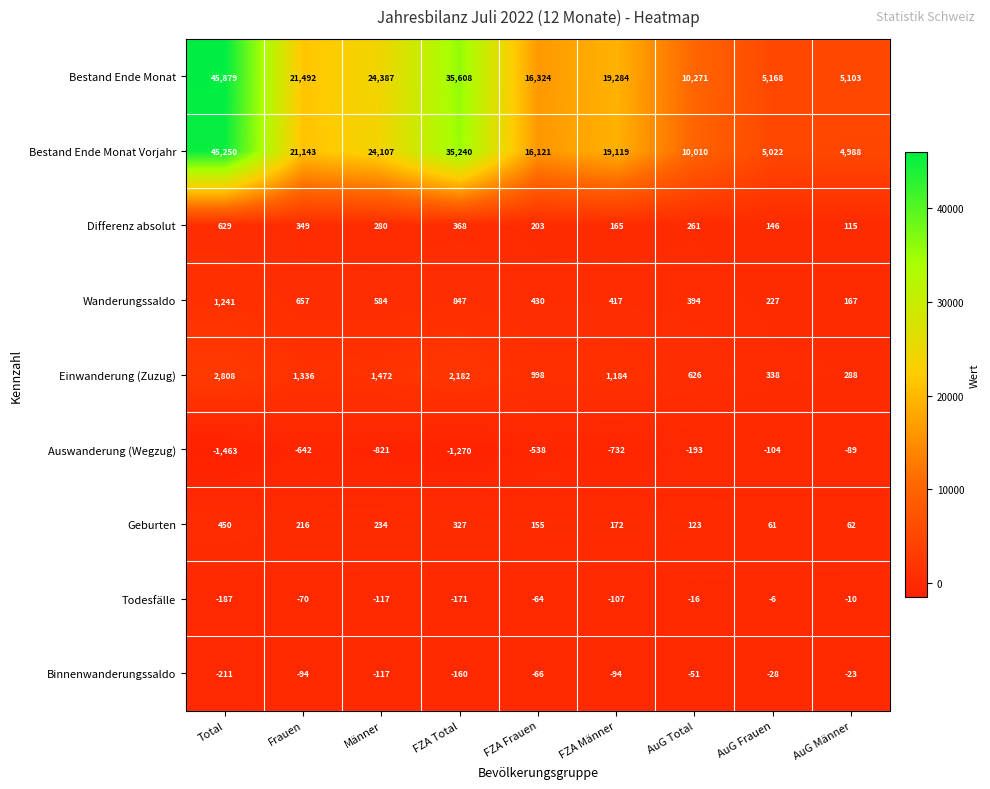

What is the sum of all Wanderungssaldo values?

4964